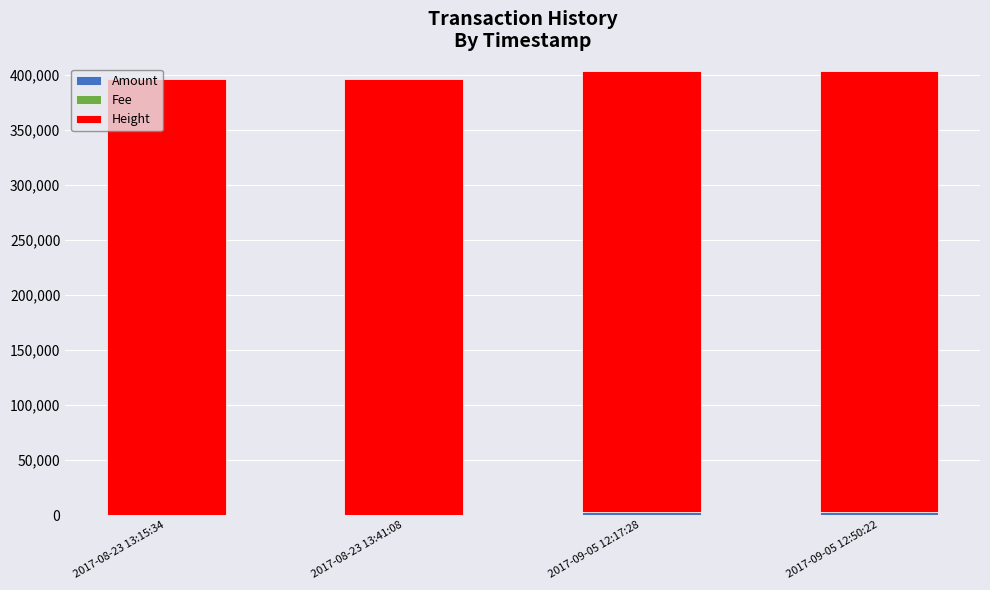

What value does the Amount series have at 2017-09-05 12:17:28, to the nearest 10?

2980